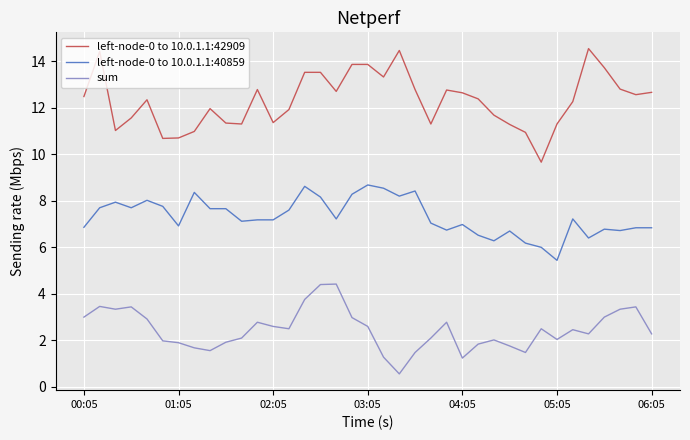

What is the difference between the maximum and minimum values in the left-node-0 to 10.0.1.1:40859 series?

3.2